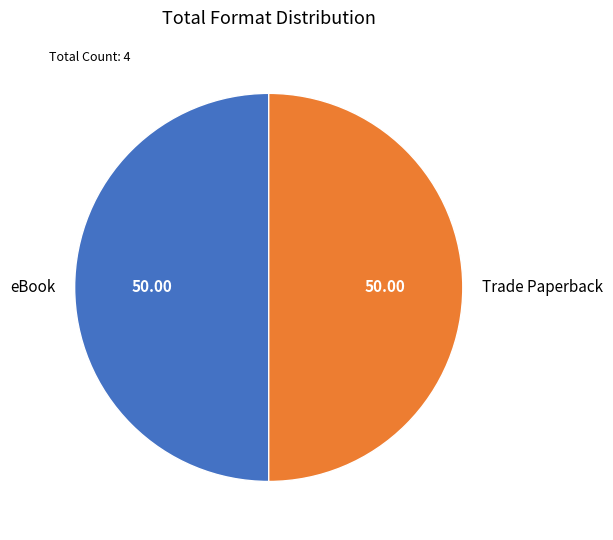

What is the ratio of the value at eBook to the value at Trade Paperback?

1.0